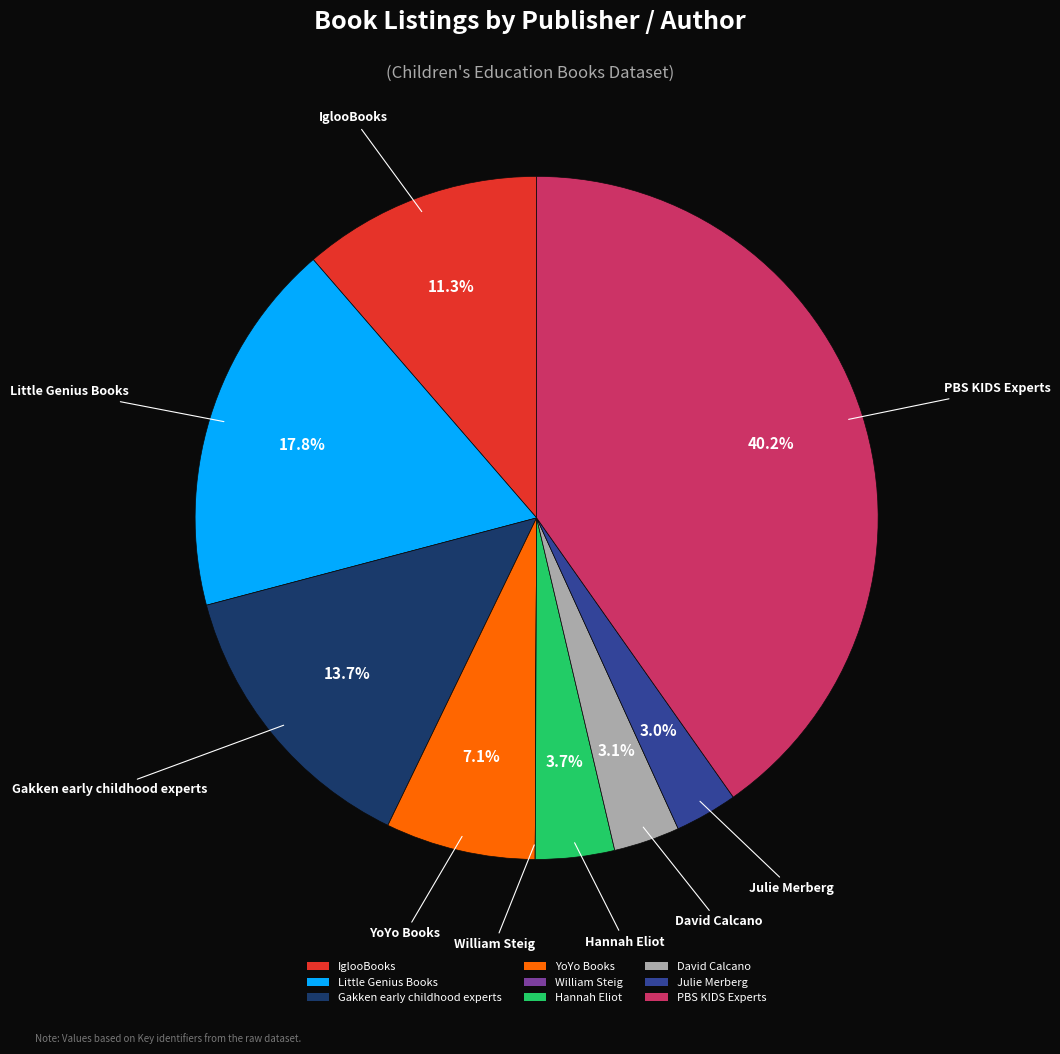

Which has a higher value, David Calcano or Gakken early childhood experts?

Gakken early childhood experts